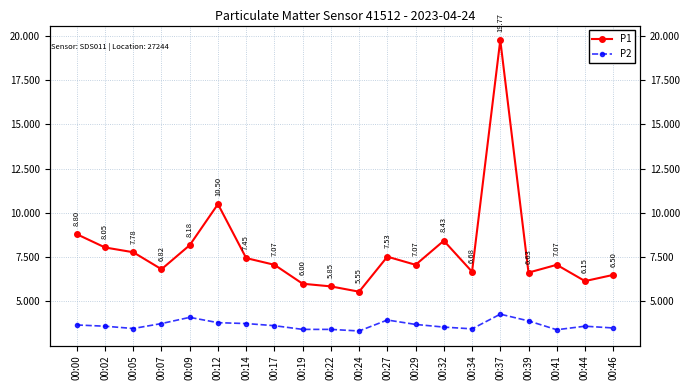

Does the chart display data point markers on the line(s)?

Yes